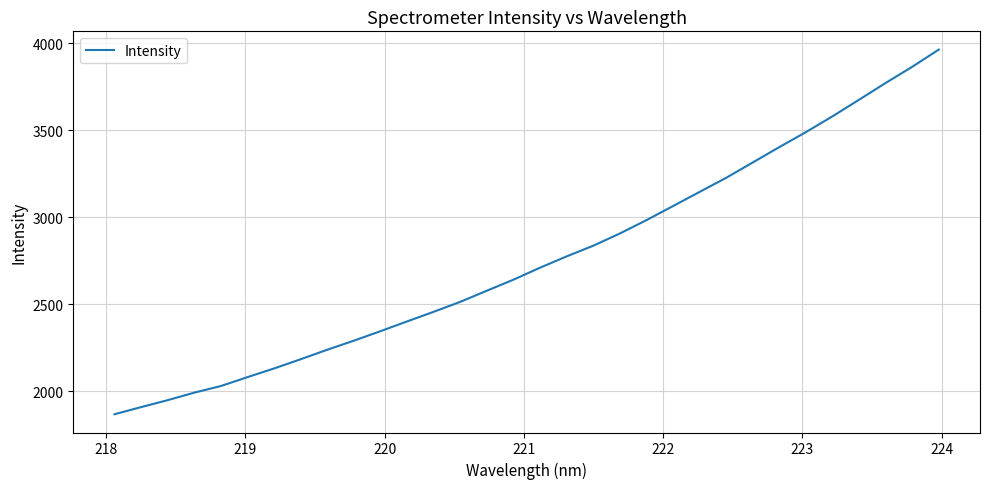

What is the smallest value displayed?

1868.0